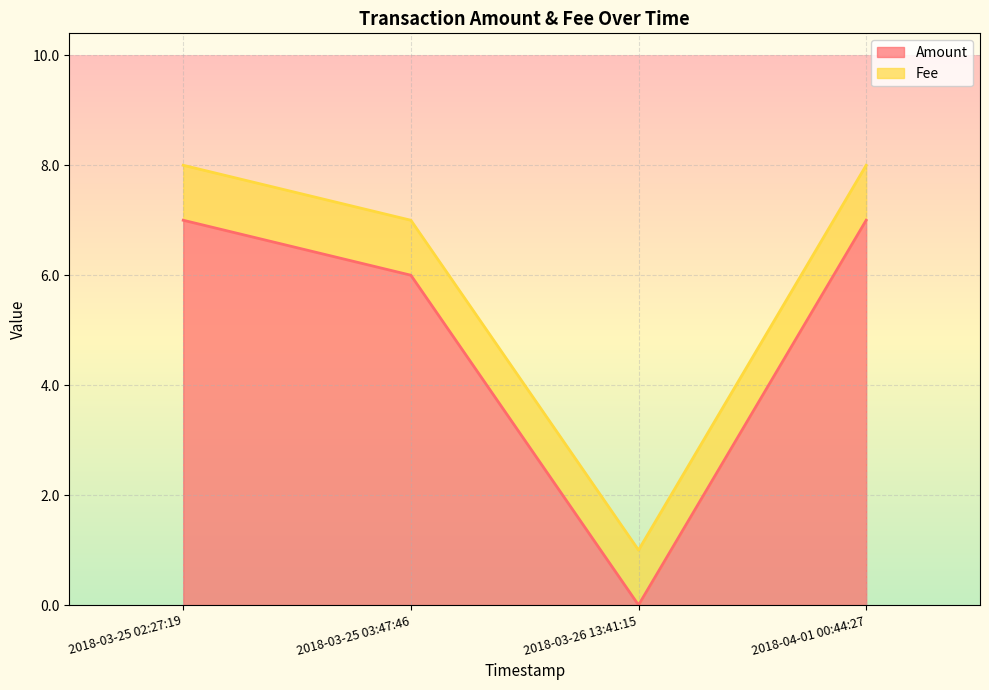

What is the total value across all series at 2018-03-25 03:47:46?

7